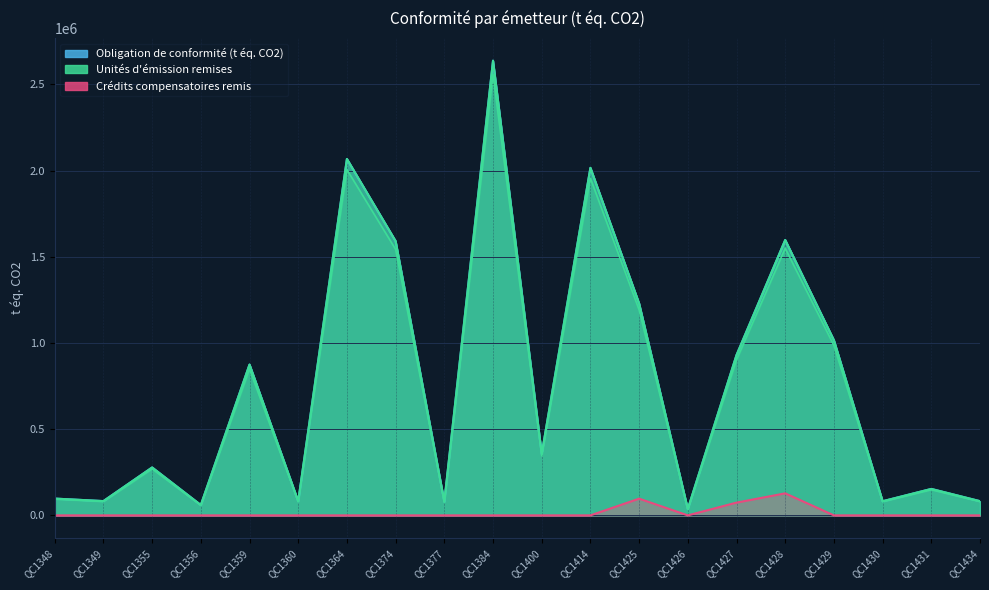

How many lines are shown in the chart?

3